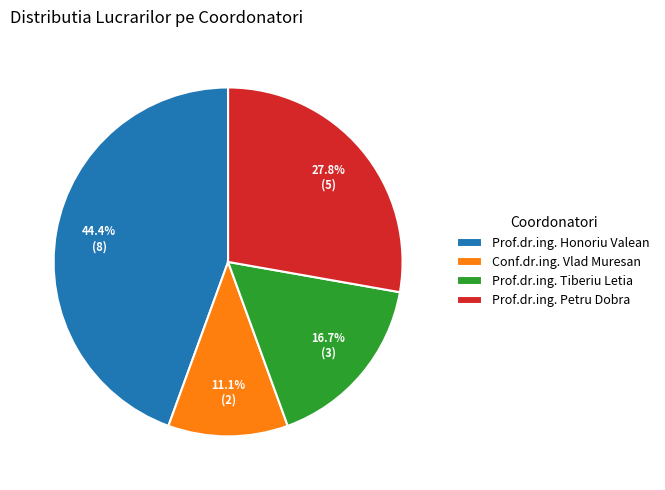

How many segments does this pie chart have?

4